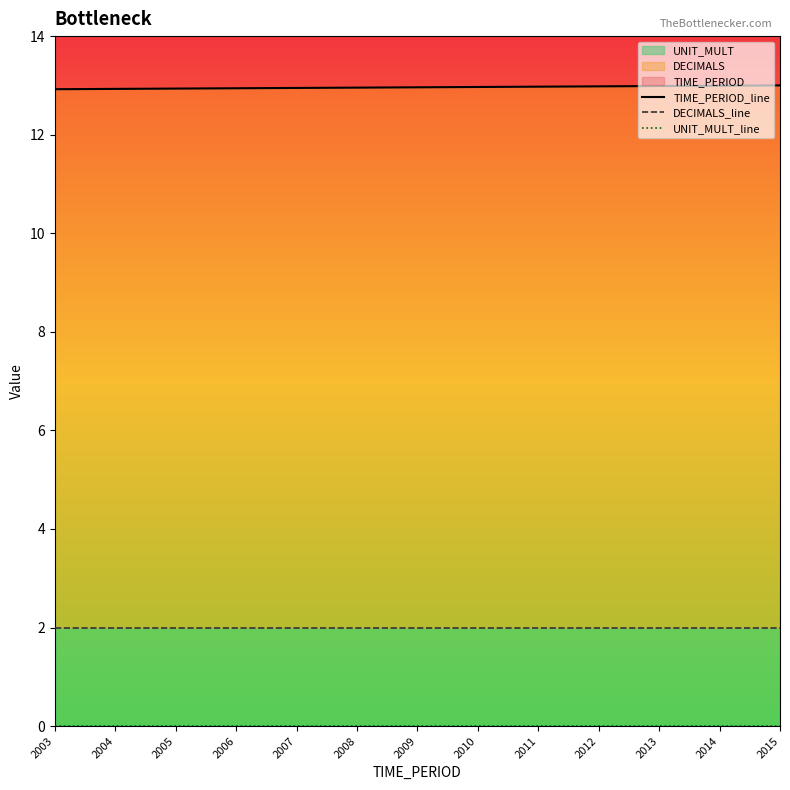

Read the TIME_PERIOD_line value at 2010.

13.0